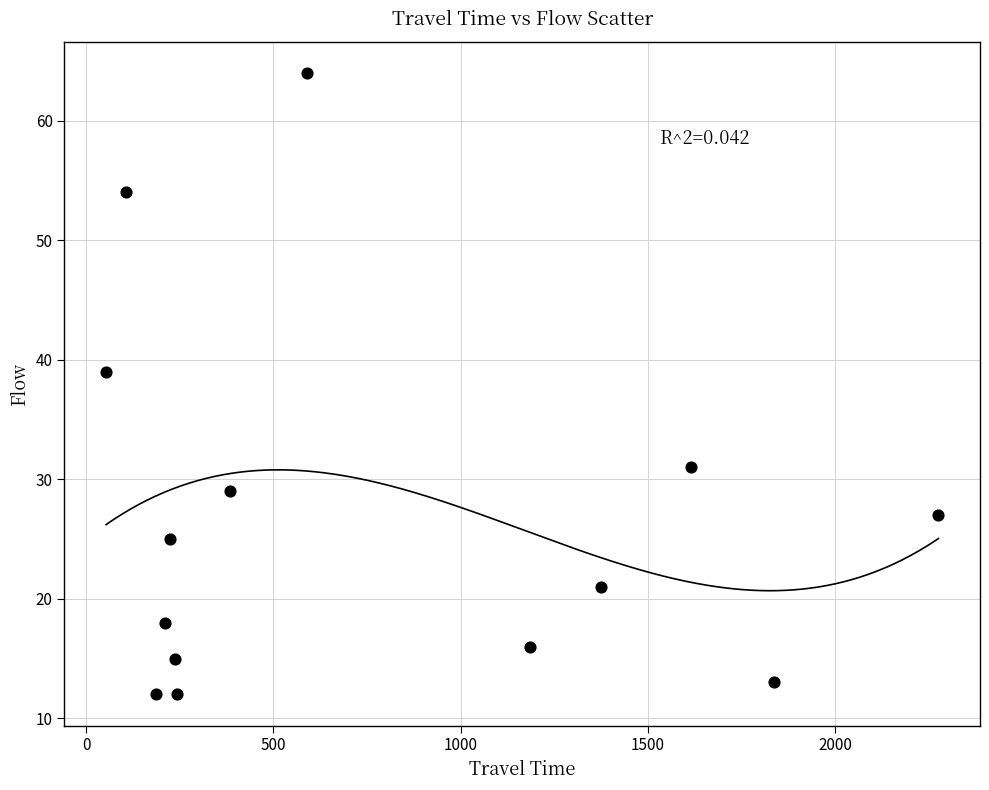

What Y value in the scatter plot is closest to 38?

39